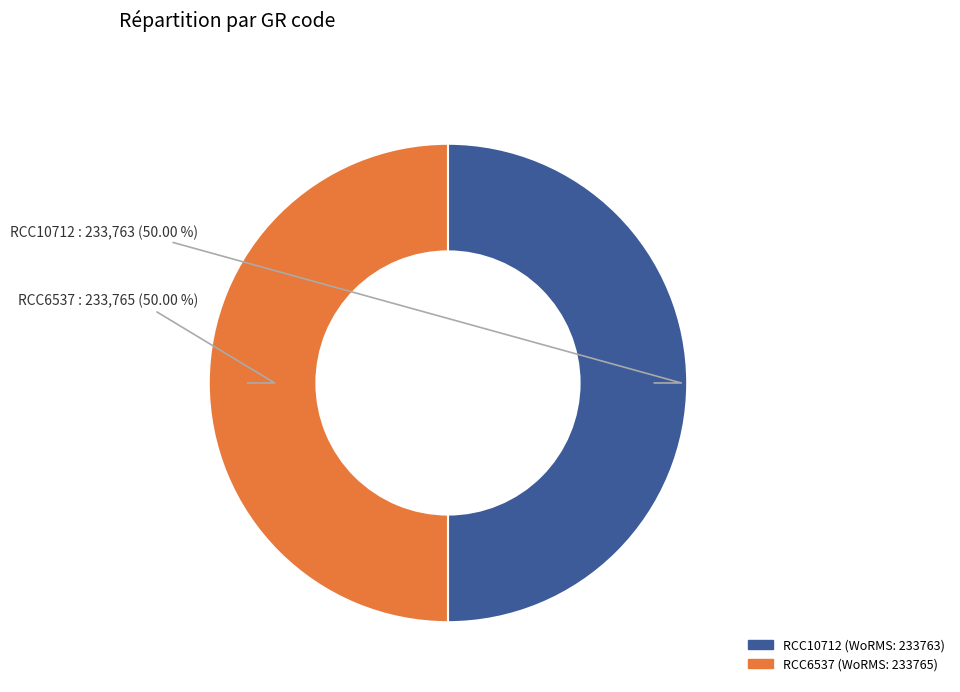

Count the number of slices in the pie.

2